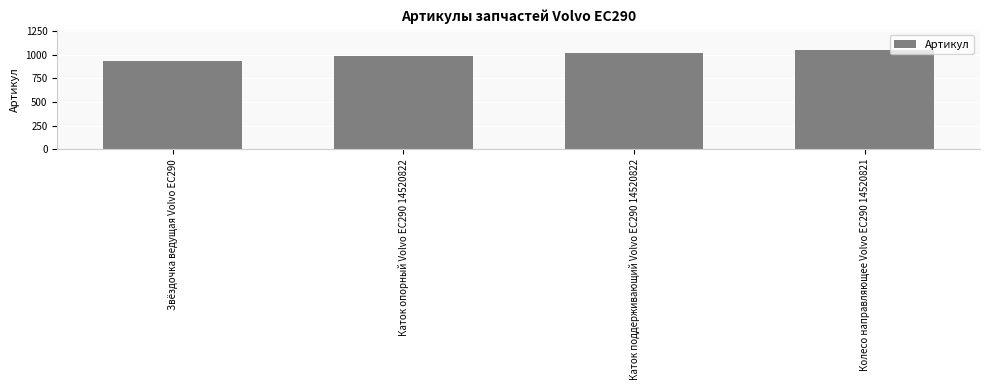

What is the label of the 2nd bar from the left?

Каток опорный Volvo EC290 14520822